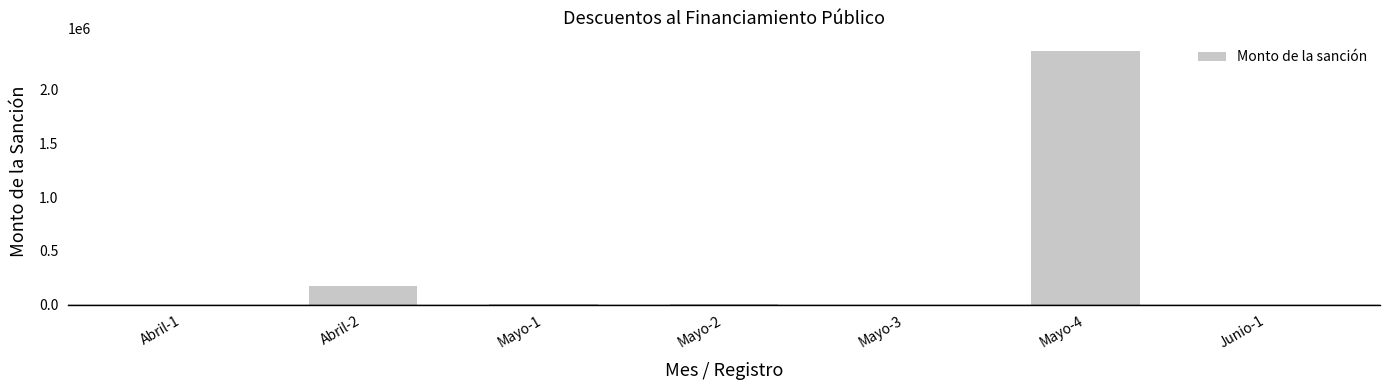

Is it true that the value at Mayo-2 is 608.2?

True